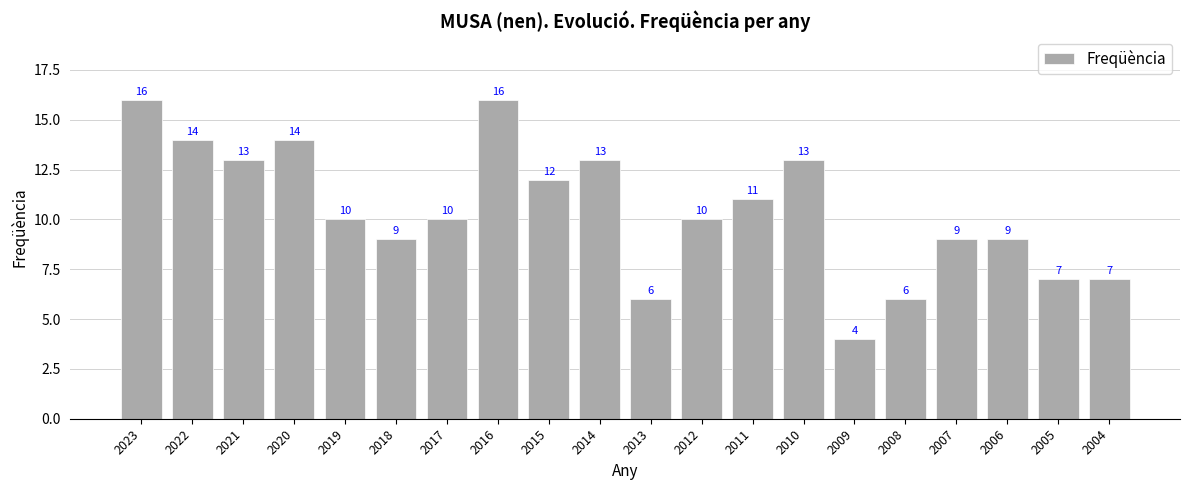

Approximately how many times larger is the value at 2010 compared to 2012?

1.3